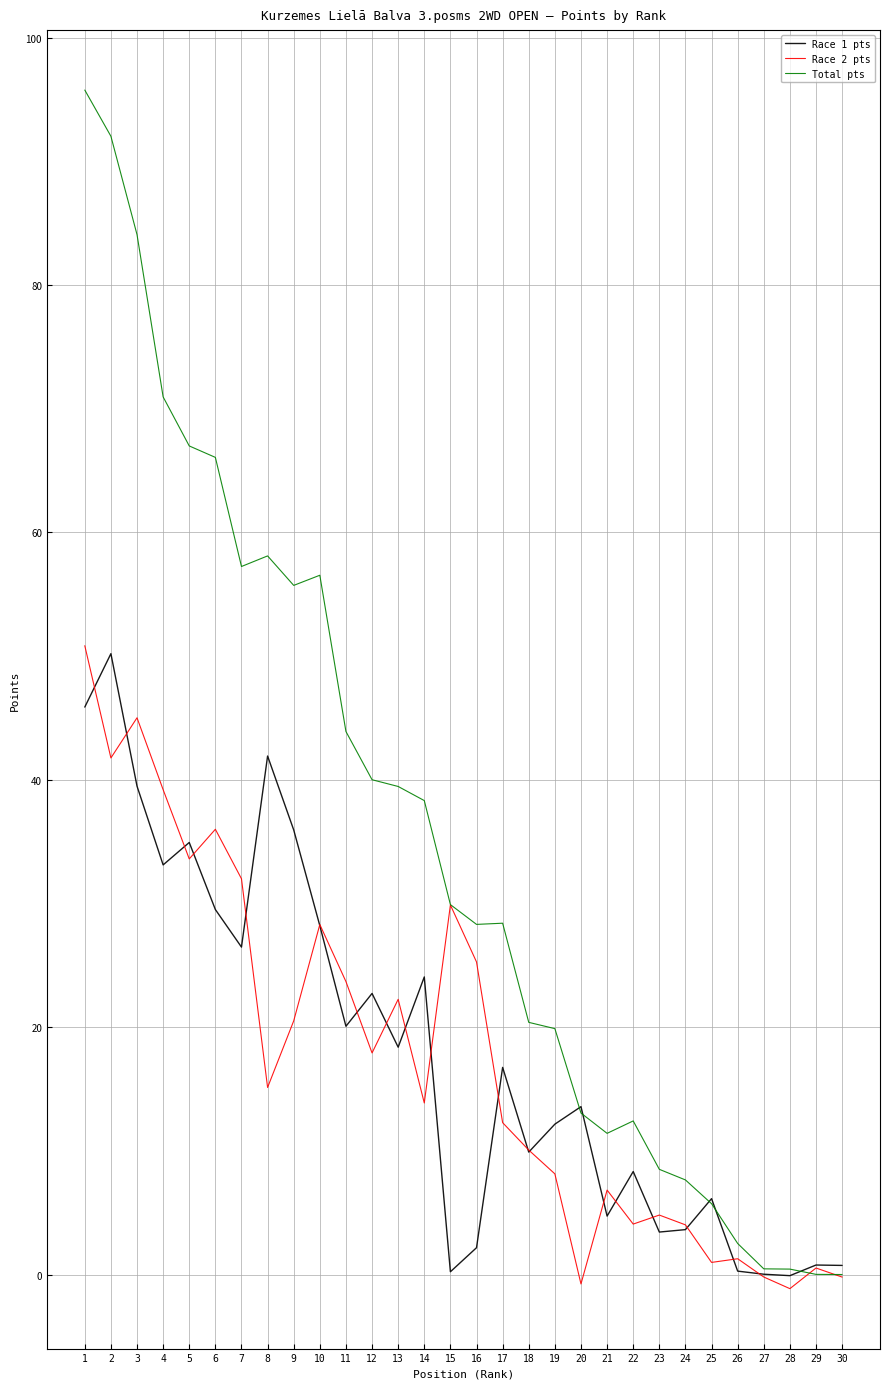

What is the smallest value displayed?

-1.1